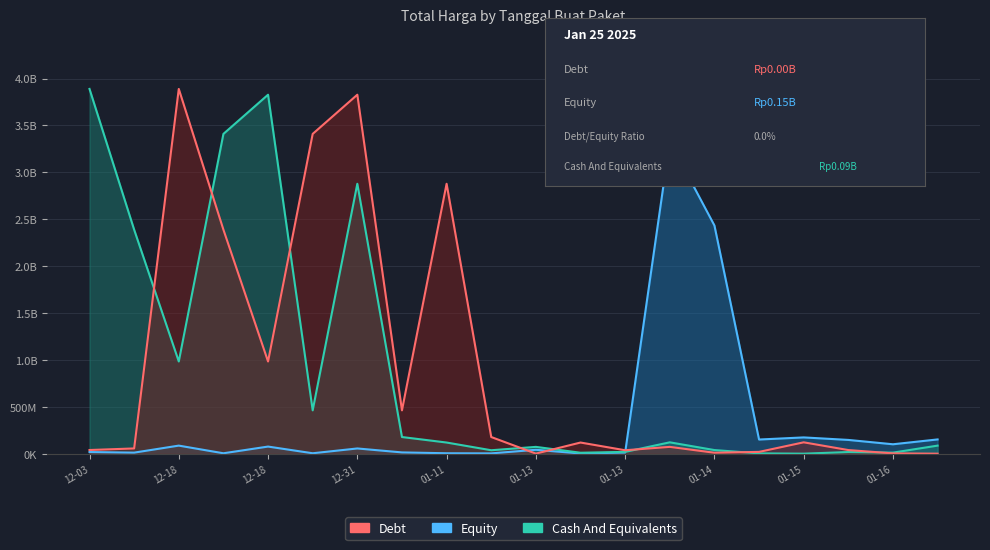

At which label is Cash And Equivalents closest to 1945955800?

2024-12-18